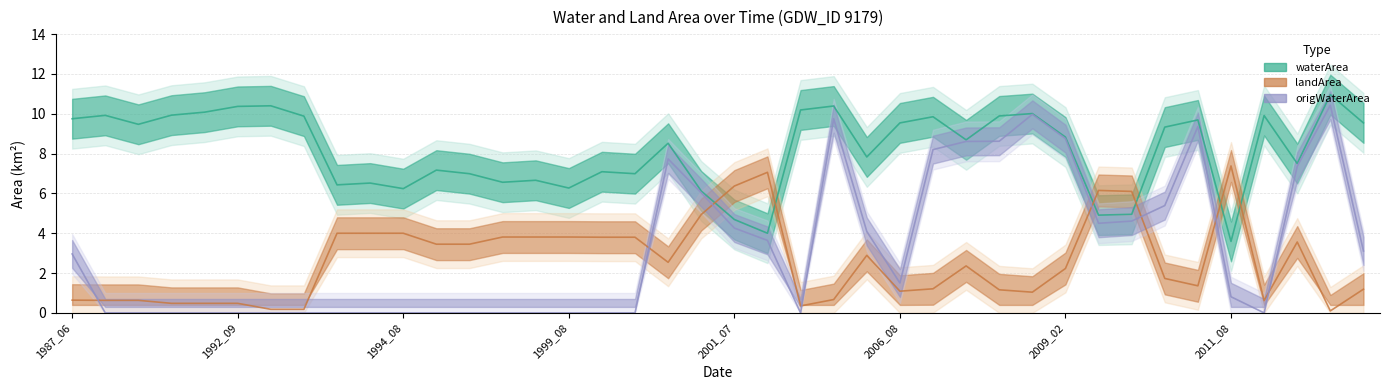

At which label does landArea reach its peak?

2011_08